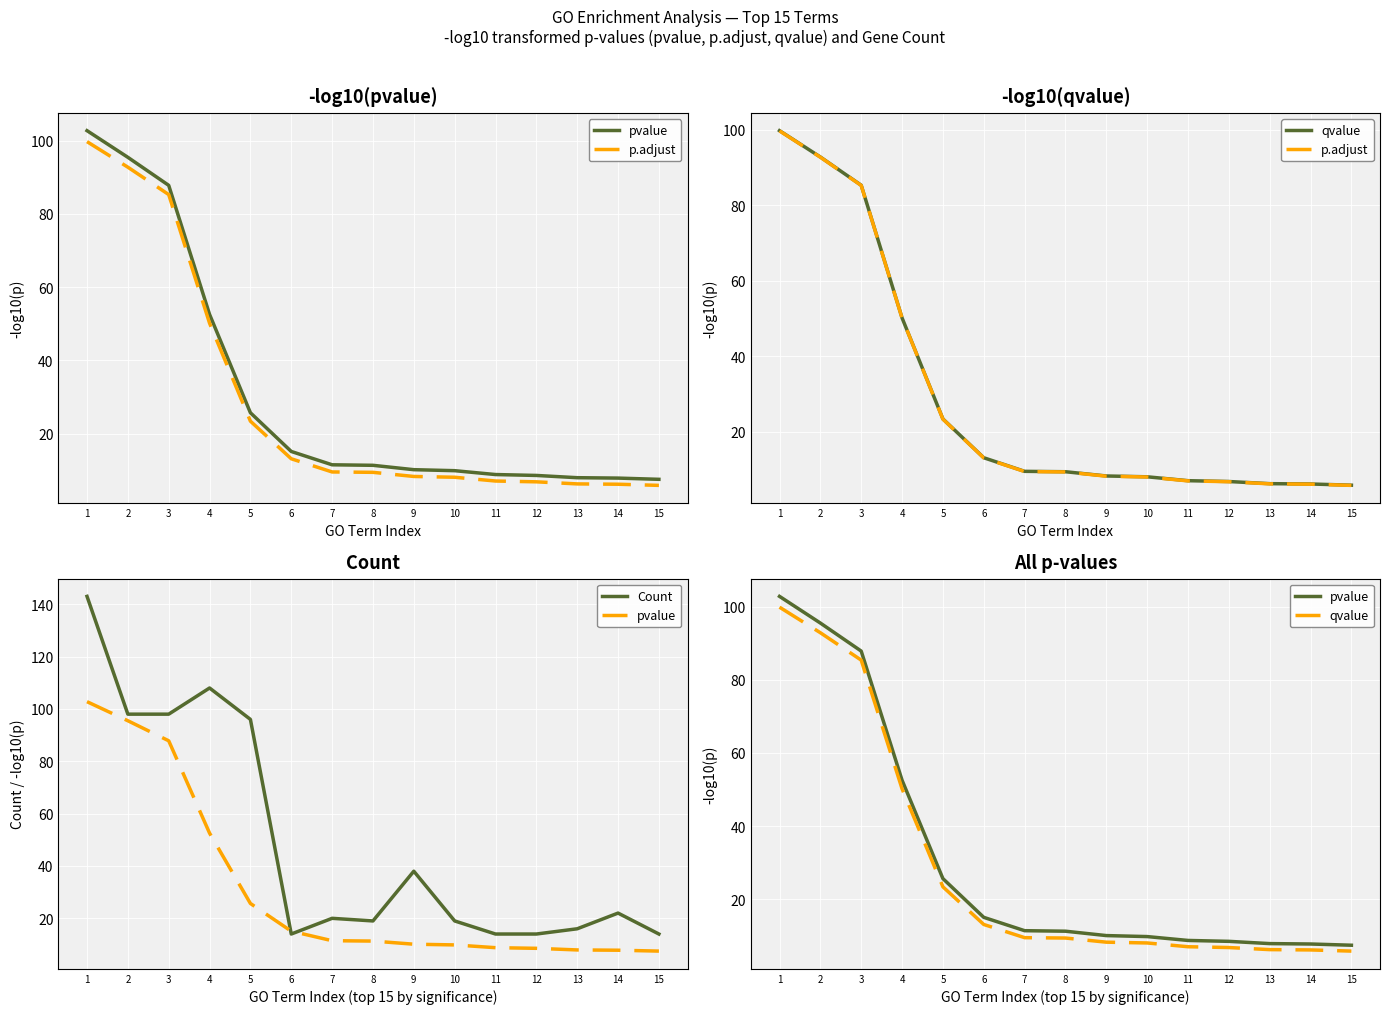

True or false: qvalue and Count intersect in this chart.

False